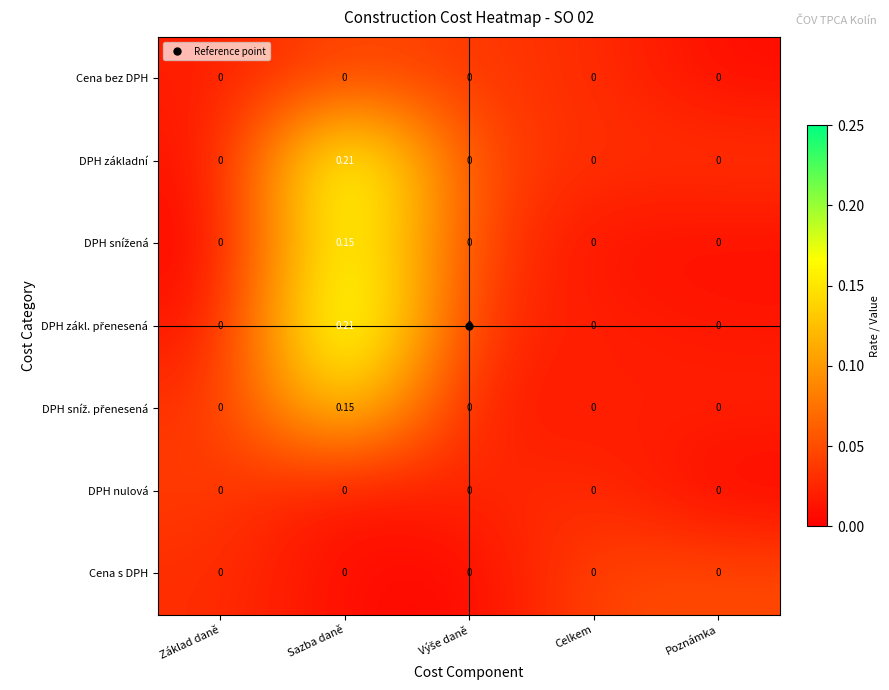

What is the total value across all series at Celkem?

0.0